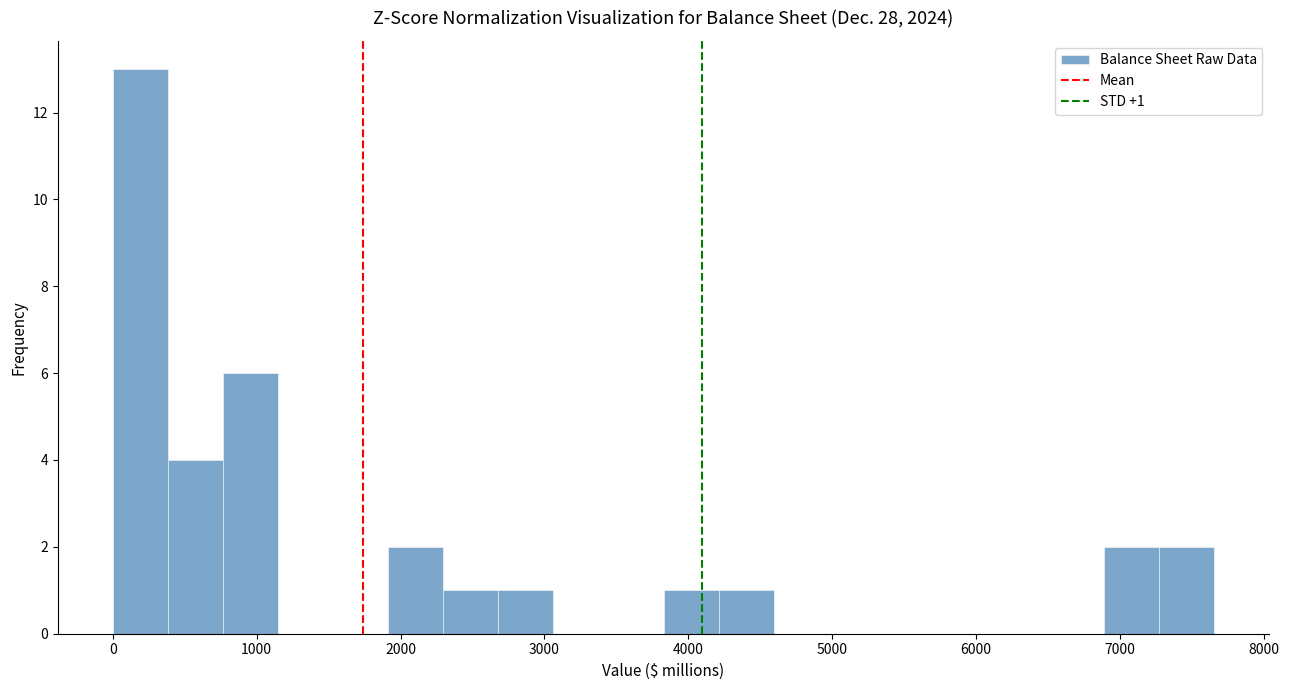

Around what value on the x-axis is the tallest bar? Give the approximate position of its centre, as read against the axis.

200